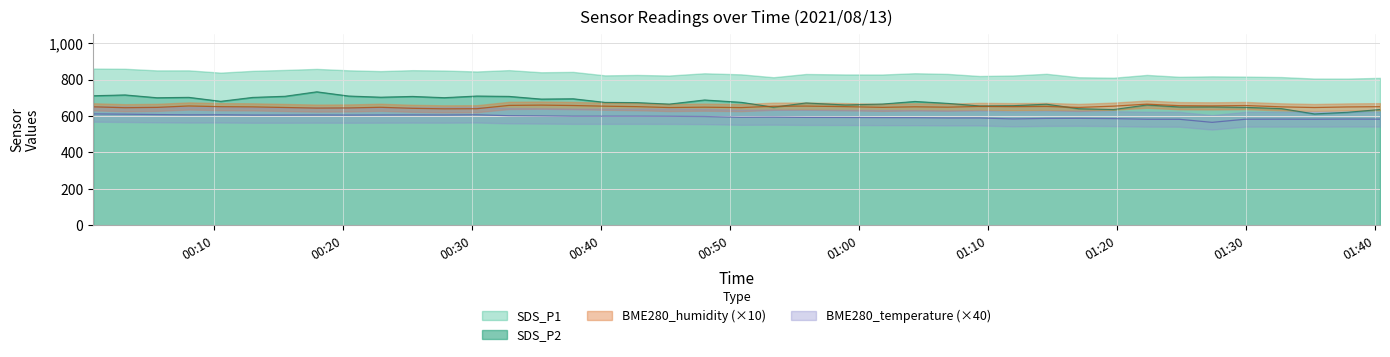

How many interior local peaks does the SDS_P2 series have?

12